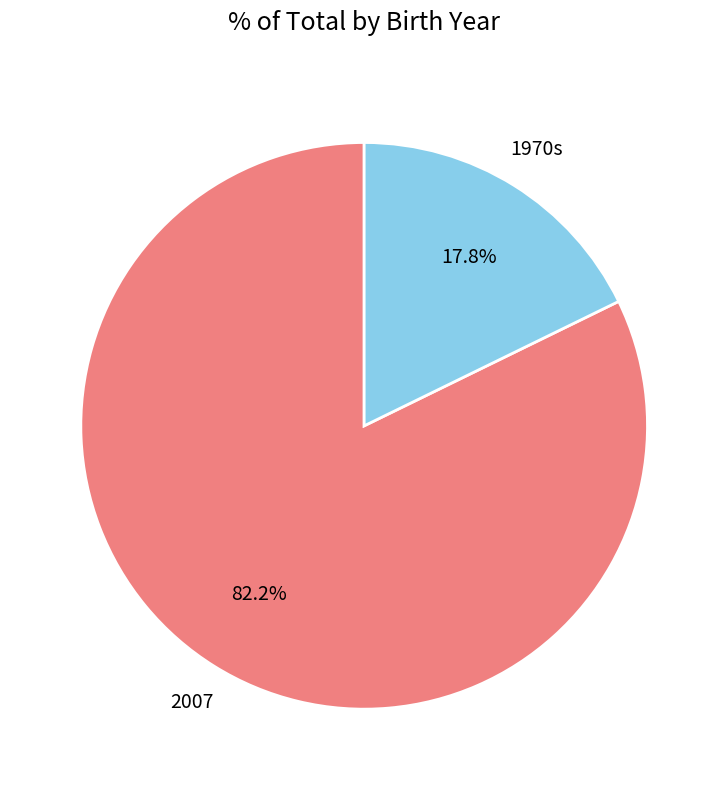

Does any single category account for the majority?

Yes